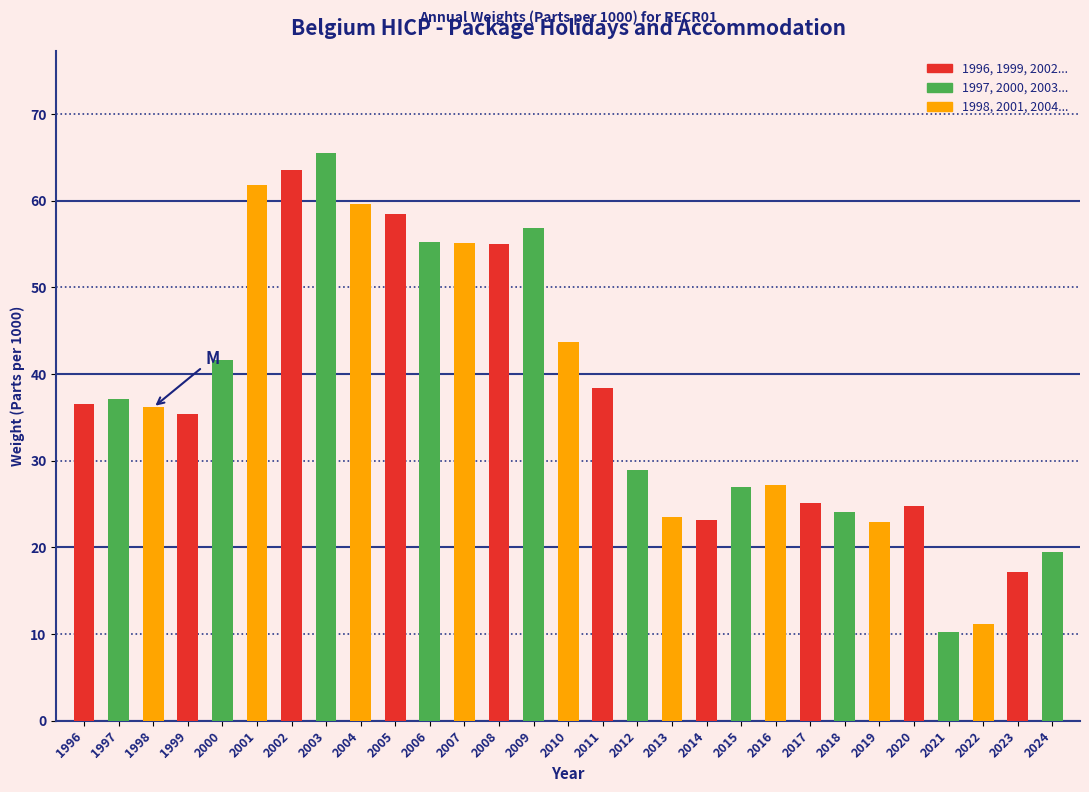

What is the value of the 15th bar from the left?

43.7